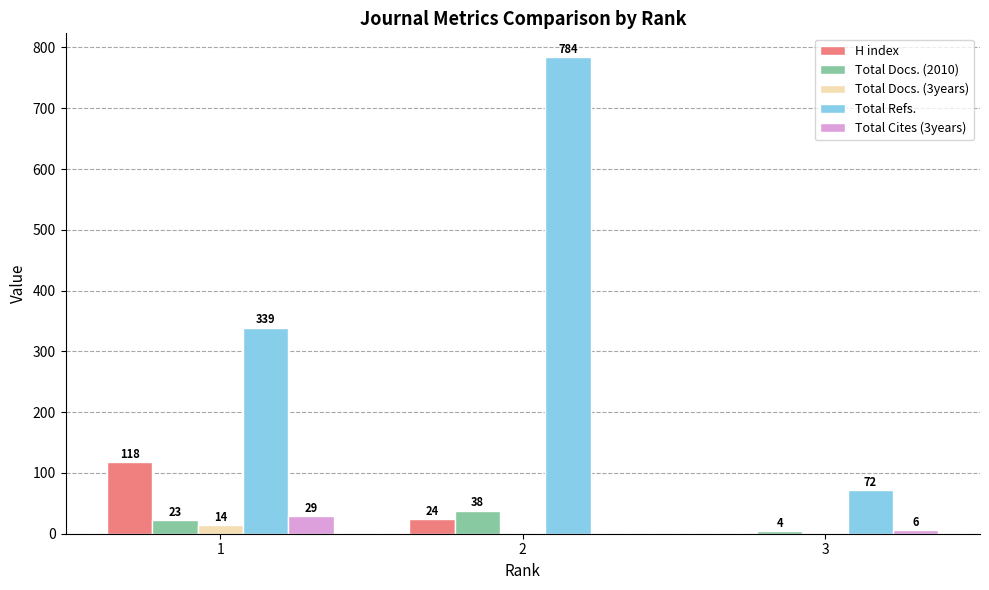

Which series has the largest total across all categories?

Total Refs.